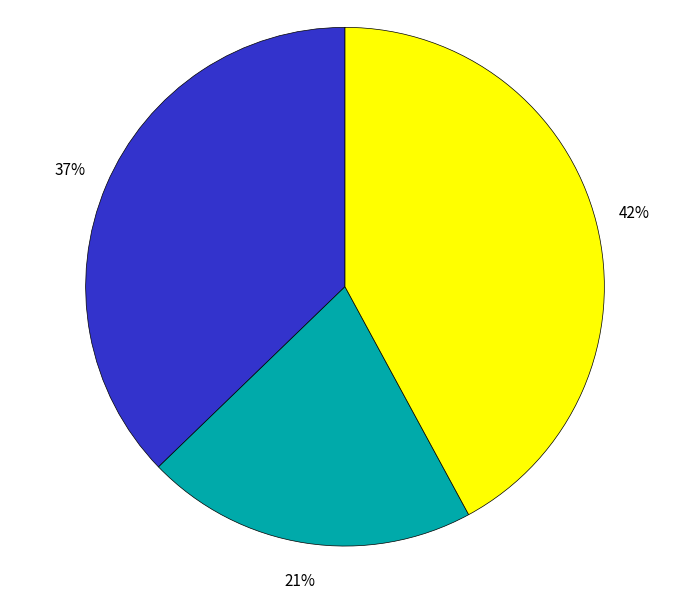

Is there a majority slice in this chart?

No